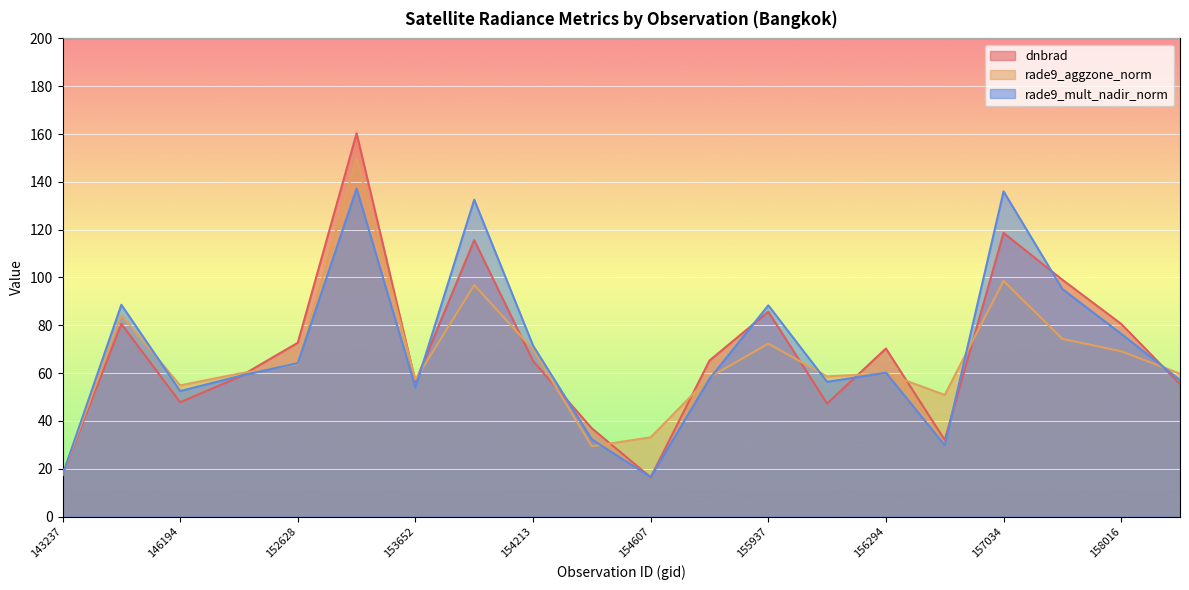

How many interior local valleys does the rade9_aggzone_norm series have?

5